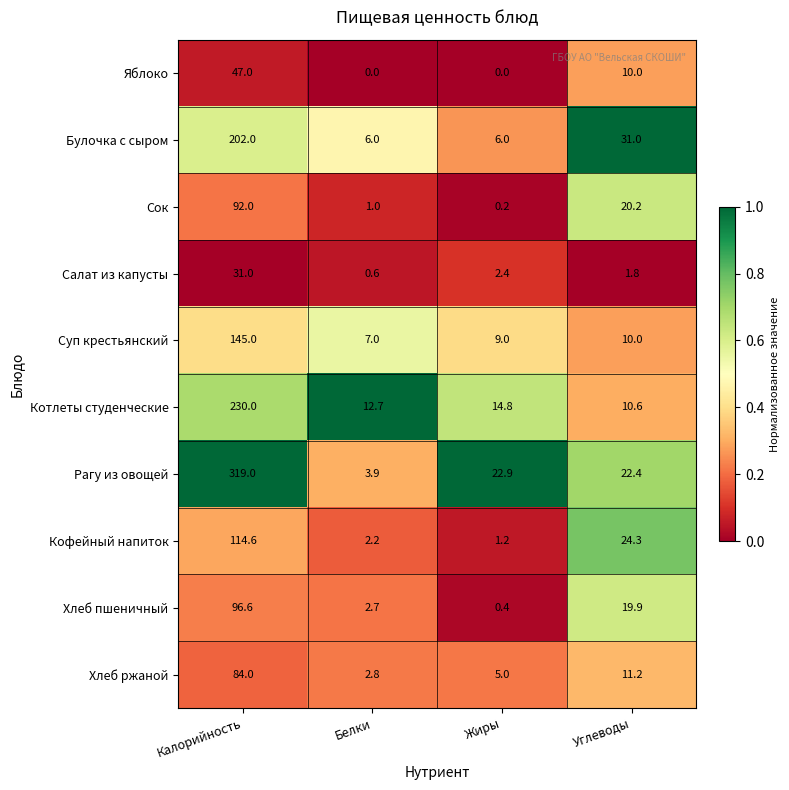

What is the difference between the maximum and minimum values in the Сок series?

91.8